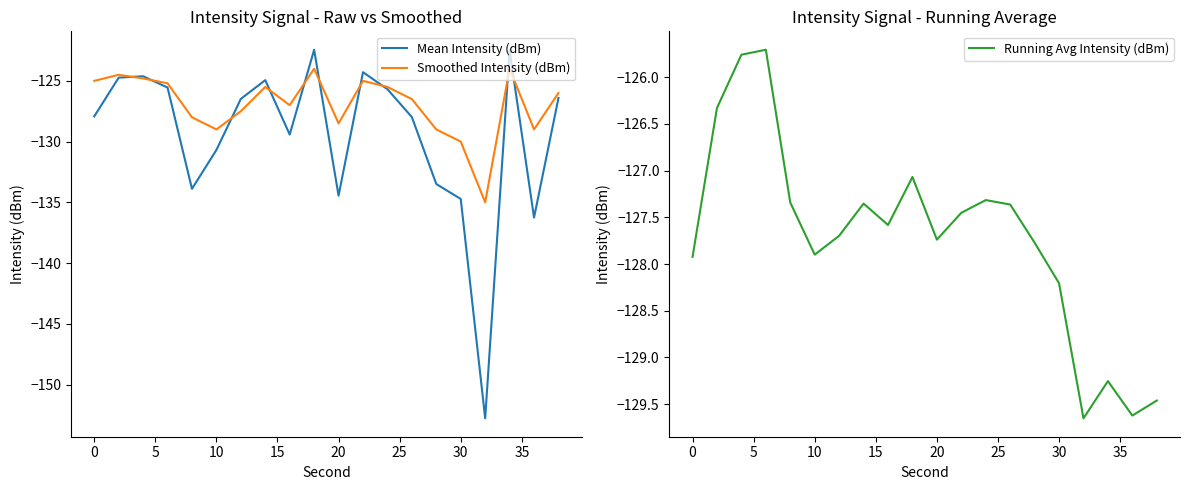

How many interior local peaks does the Running Avg Intensity (dBm) series have?

5